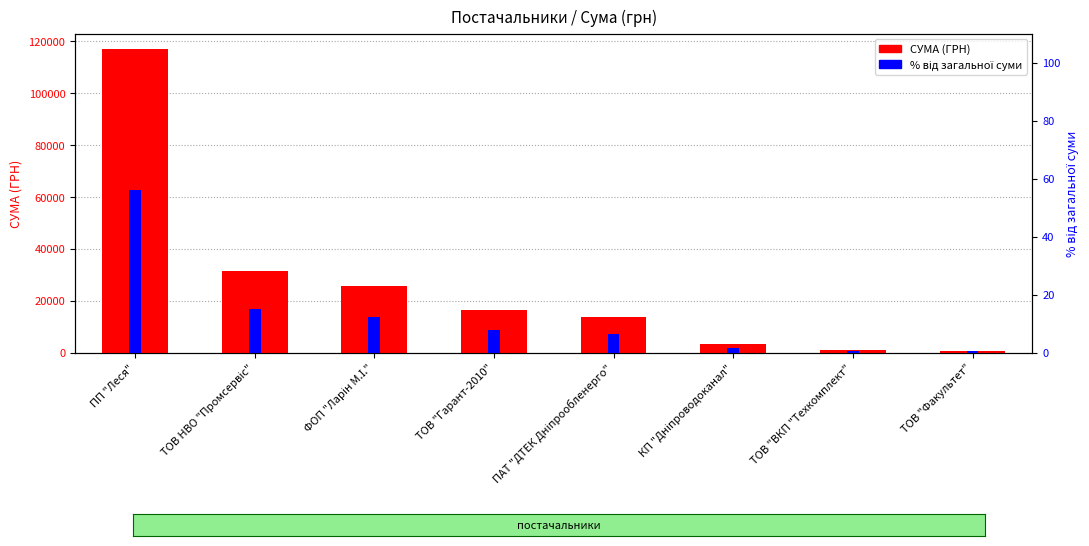

What is the total value across all series at ПАТ "ДТЕК Дніпрообленерго"?

13593.6